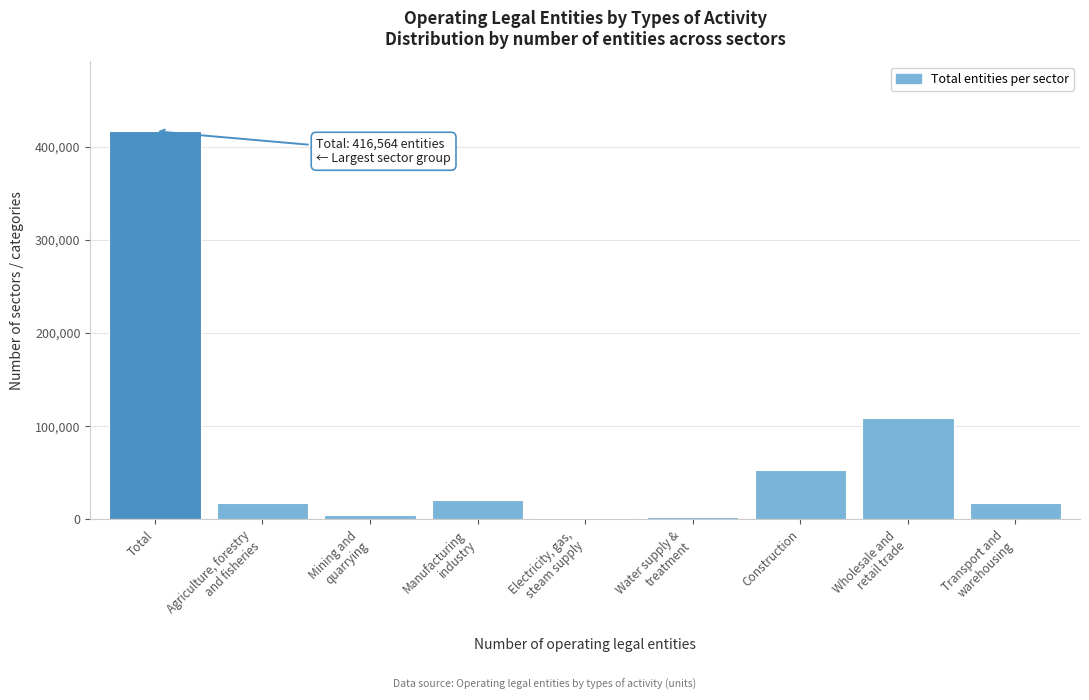

What is the difference between the maximum and minimum values?

414992